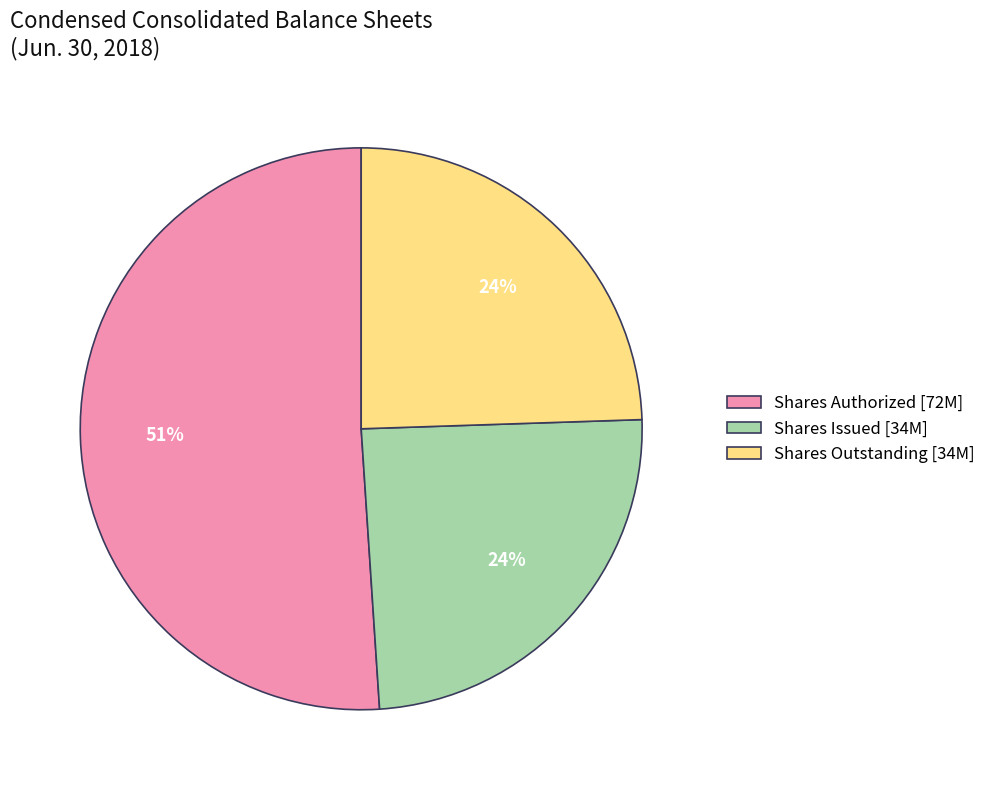

To the nearest percent, what is the average slice percentage?

33%